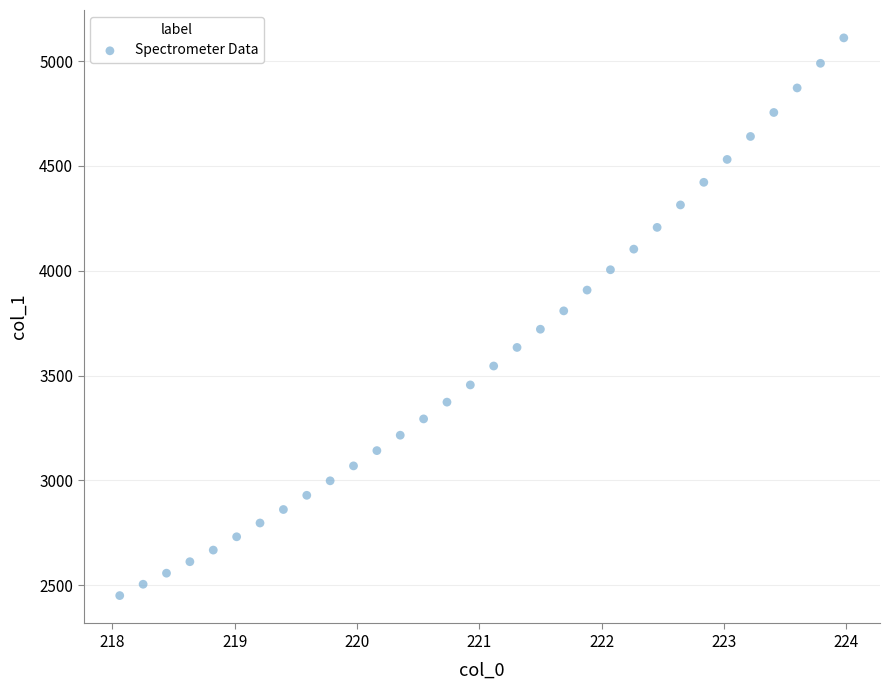

What is the range of X values (max minus min)?

5.9